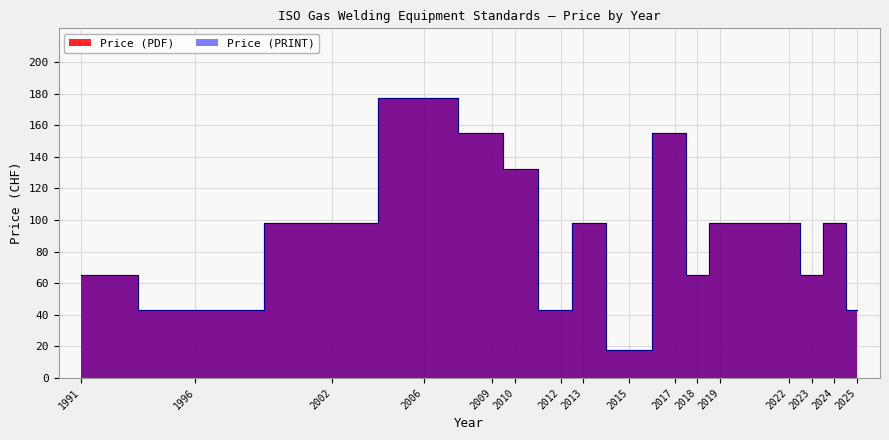

True or false: Price (PRINT) has more than 1 interior local peaks.

True